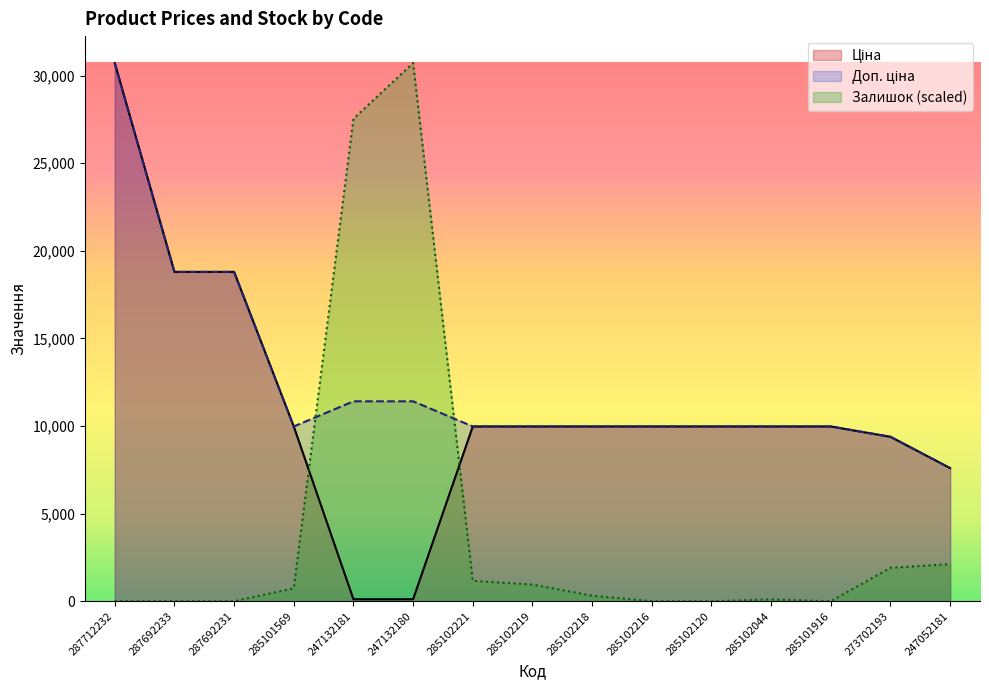

What is the label of the 14th point from the right?

287692233